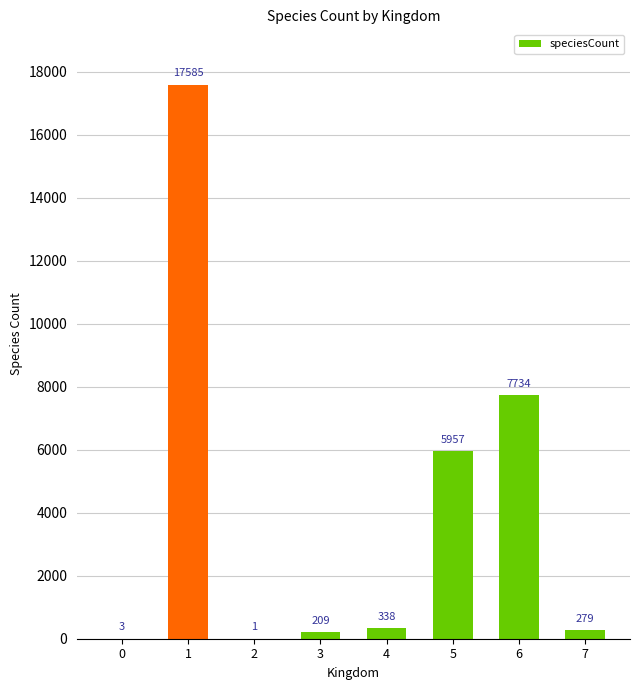

What is the change in value from 3 to 5?

+5748